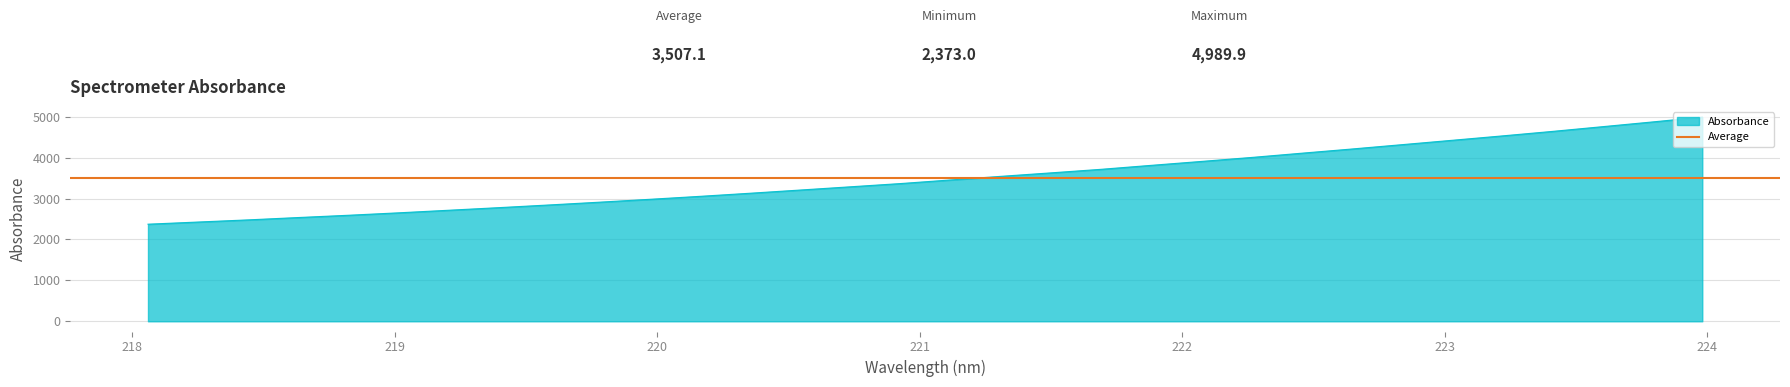

What is the maximum value shown in the chart?

4989.9